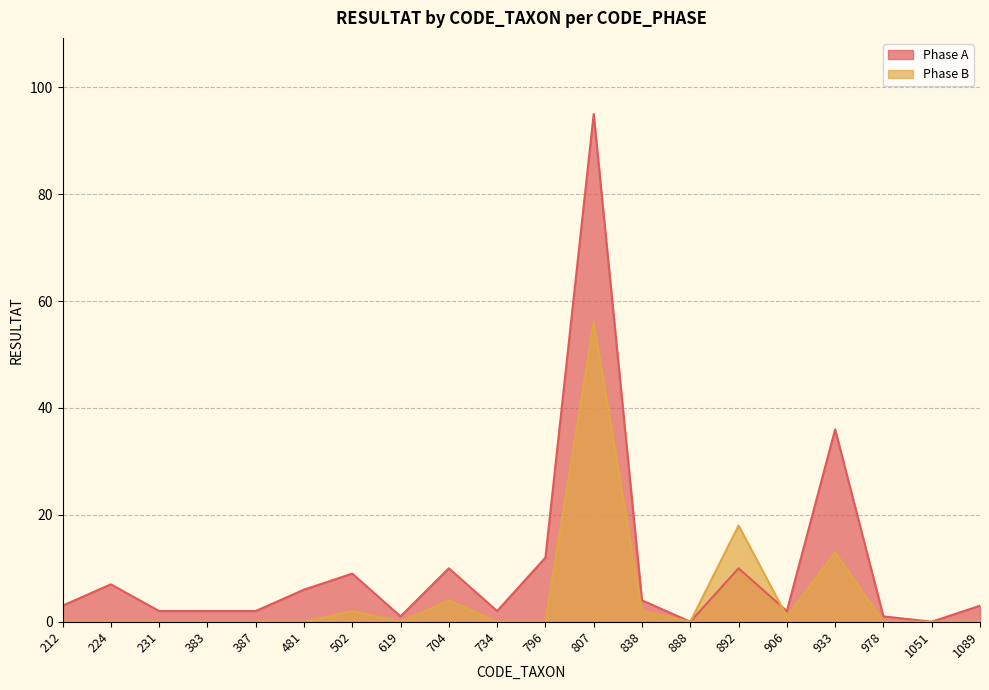

What value does the Phase A series have at 807, to the nearest 5?

95